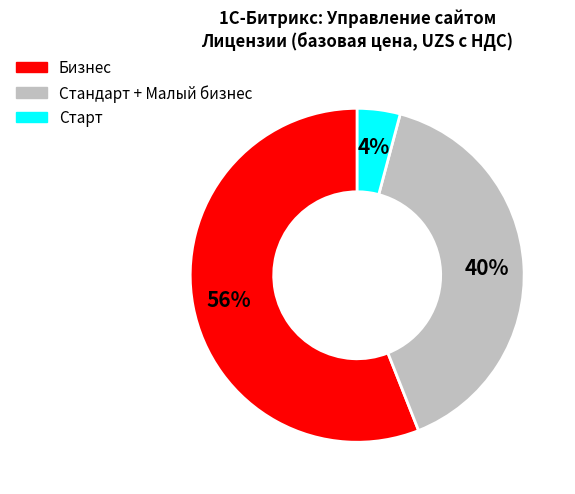

To the nearest percent, what is the difference between the largest and smallest slice percentages?

52%